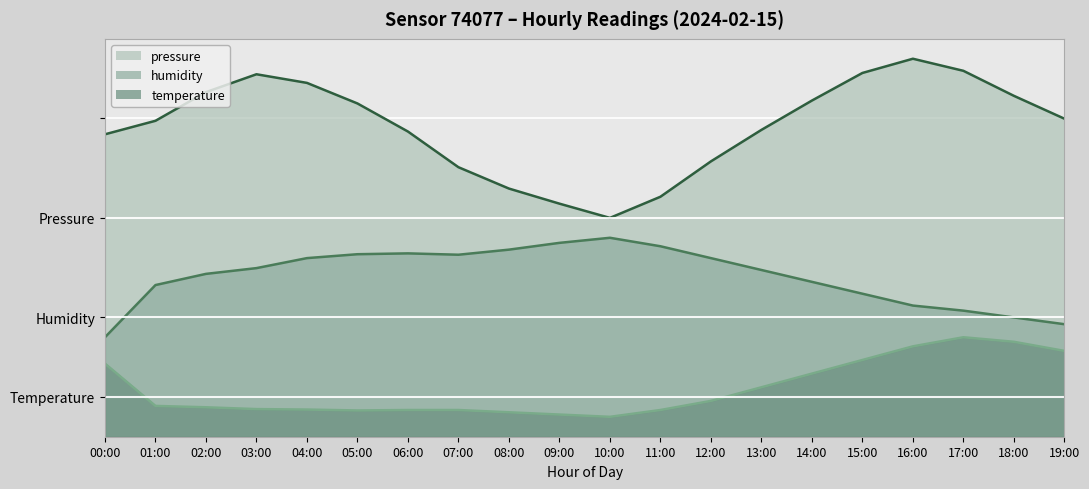

True or false: humidity and temperature cross at least once.

False